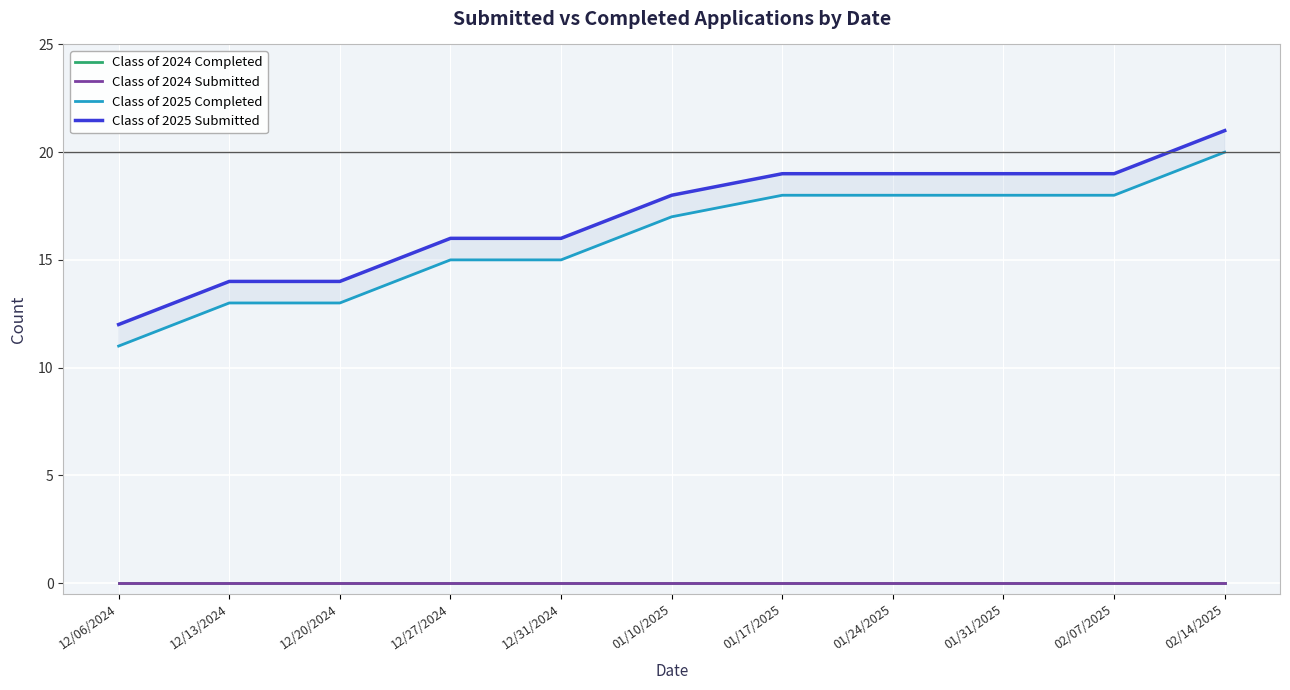

Which series has the widest spread of values?

Class of 2025 Completed